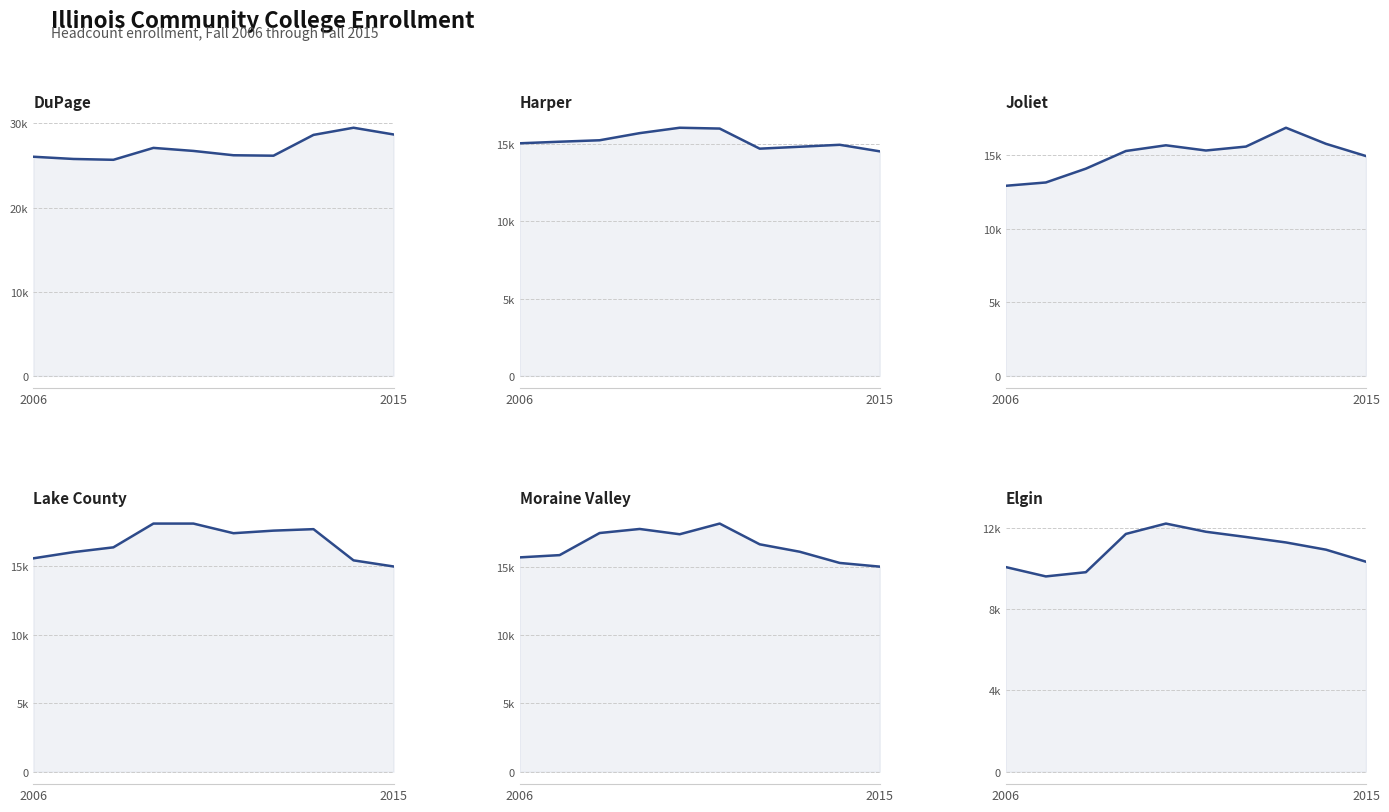

Reading left to right, extract all data points from this chart.

DuPage: 26032	25768	25668	27083	26722	26209	26156	28627	29476	28678
Harper: 15053	15156	15250	15711	16060	16007	14706	14830	14957	14532
Joliet: 12924	13149	14088	15288	15676	15322	15589	16869	15776	14944
Lake County: 15558	16010	16359	18092	18091	17389	17577	17685	15410	14964
Moraine Valley: 15693	15859	17477	17774	17387	18169	16650	16106	15286	15016
Elgin: 10072	9613	9821	11704	12214	11811	11554	11285	10929	10336